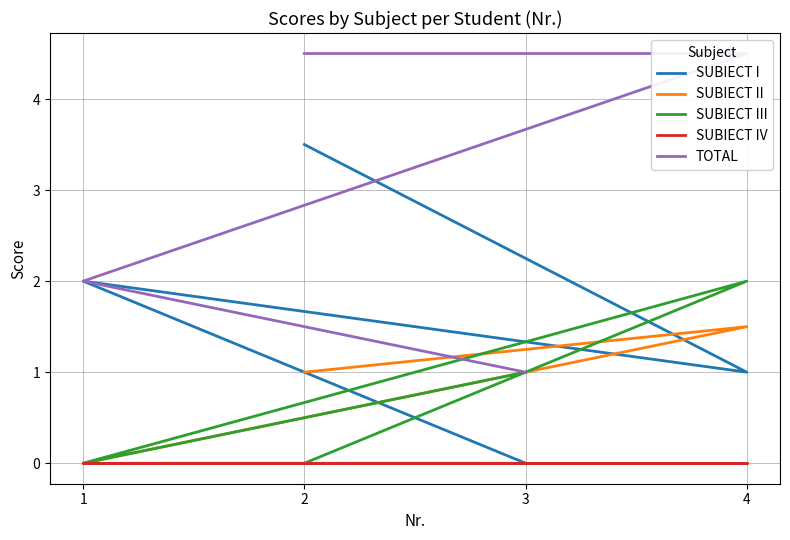

Count the number of categories in the chart.

4